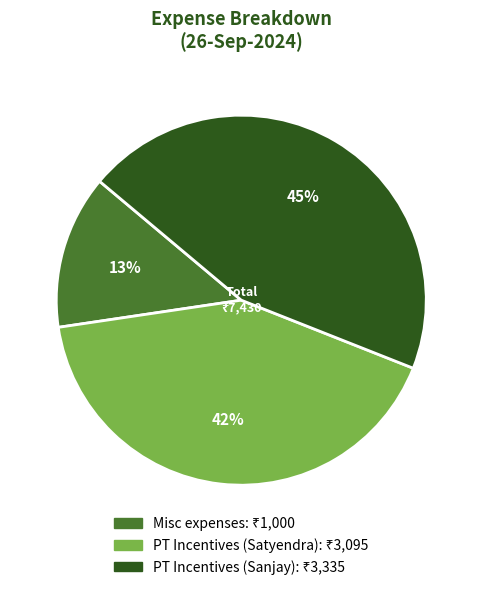

Combined, do Misc expenses and PT Incentives (Sanjay) account for over 50%?

Yes